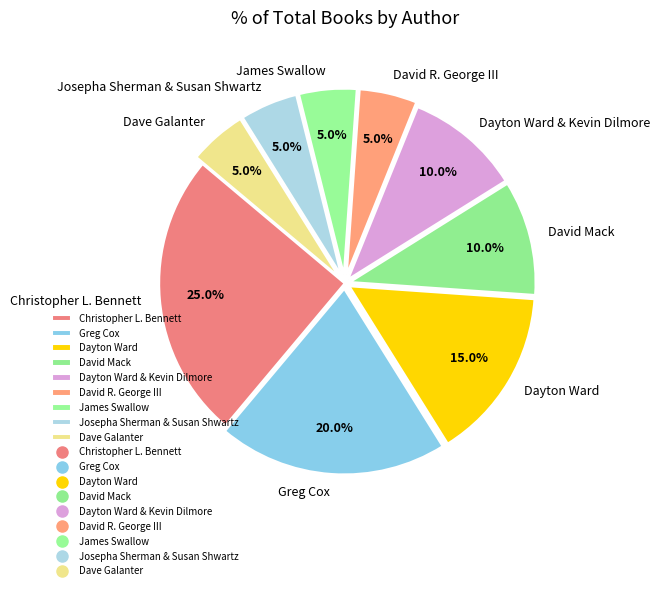

To the nearest percent, what portion does Josepha Sherman & Susan Shwartz represent?

5%